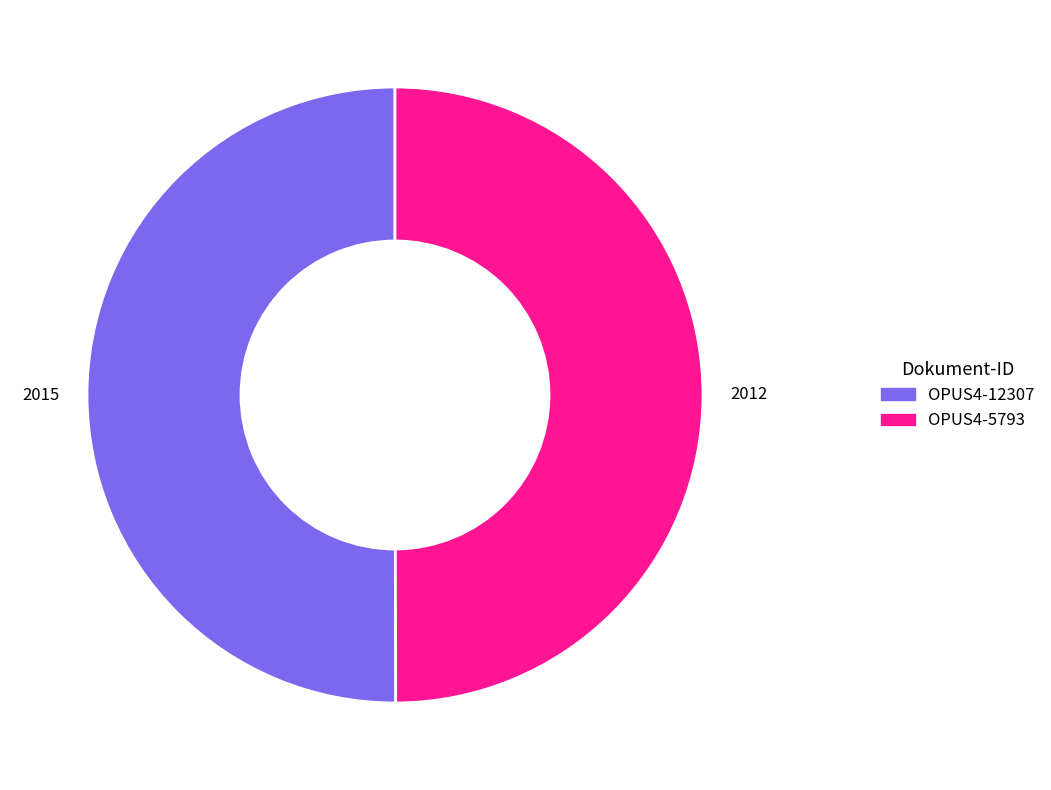

True or false: OPUS4-5793 accounts for 42% of the total.

False